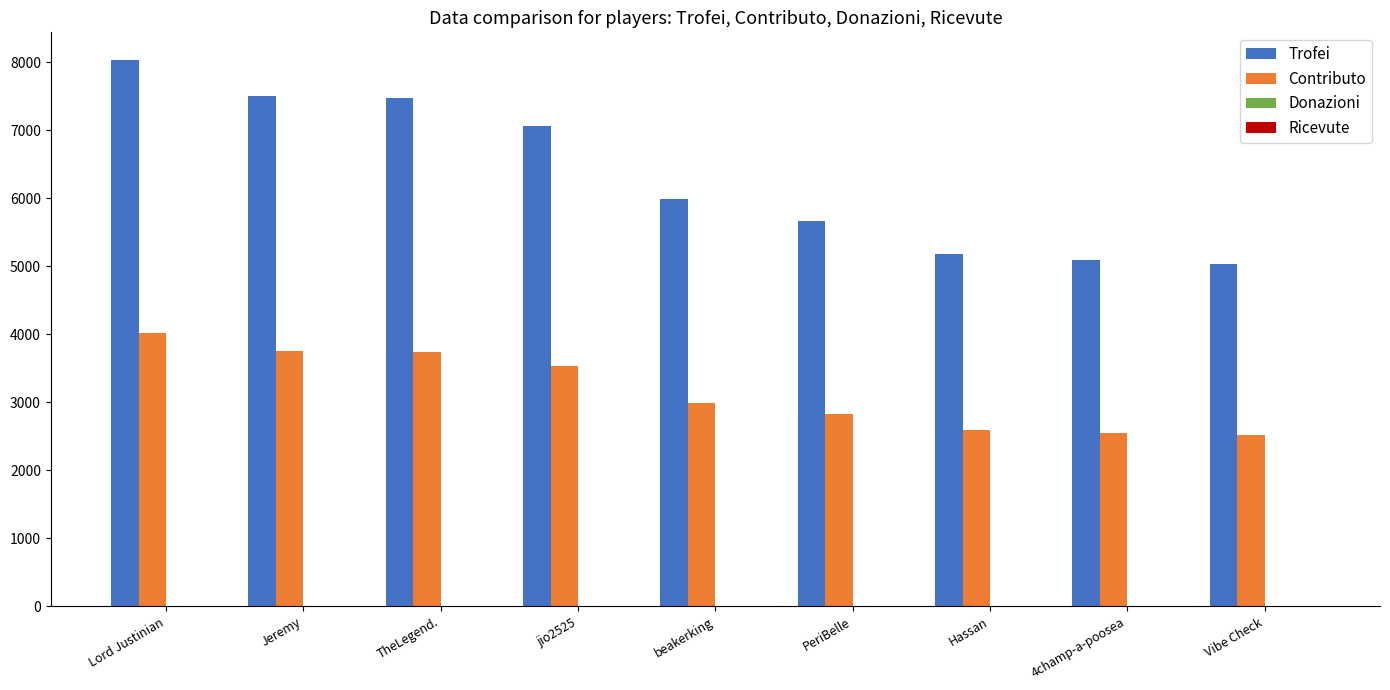

Is it true that Contributo equals 5909 at Lord Justinian?

False